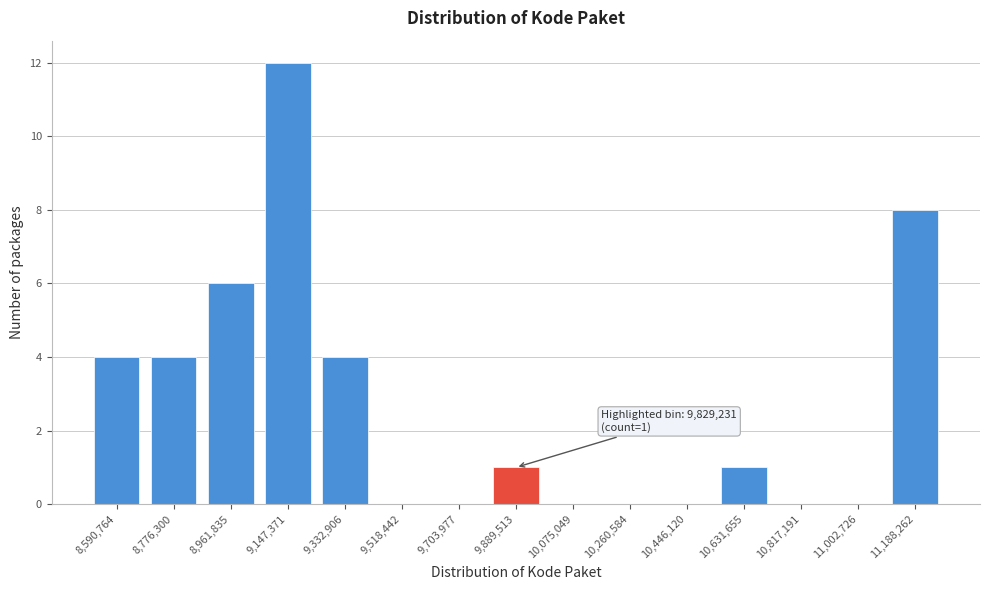

Reading right to left, list all the values displayed in this chart.

11,188,262=8	11,002,726=0	10,817,191=0	10,631,655=1	10,446,120=0	10,260,584=0	10,075,049=0	9,889,513=1	9,703,977=0	9,518,442=0	9,332,906=4	9,147,371=12	8,961,835=6	8,776,300=4	8,590,764=4